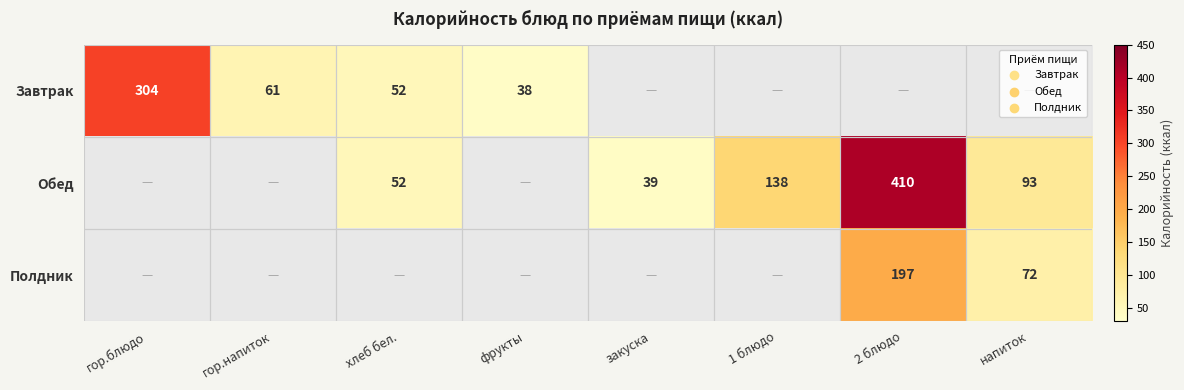

Is it true that Обед equals 410 at 2 блюдо?

True